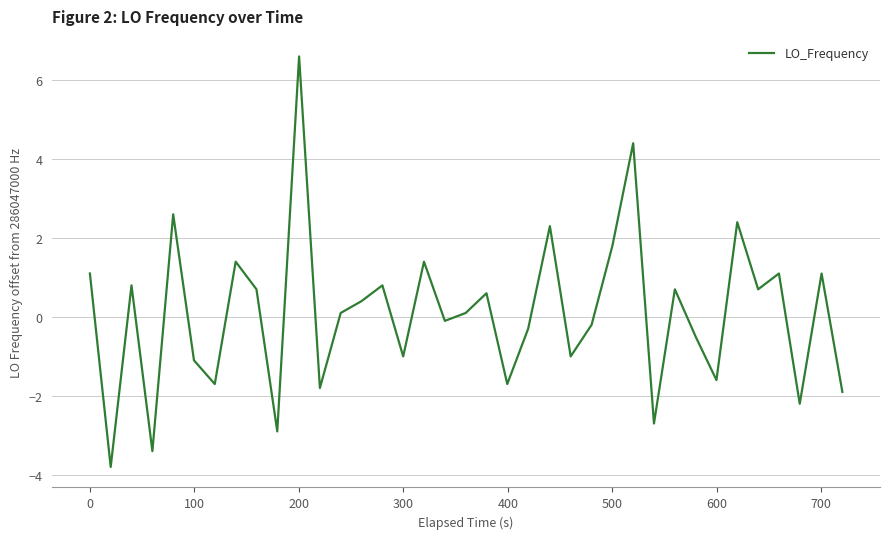

What is the greatest value displayed?

6.6